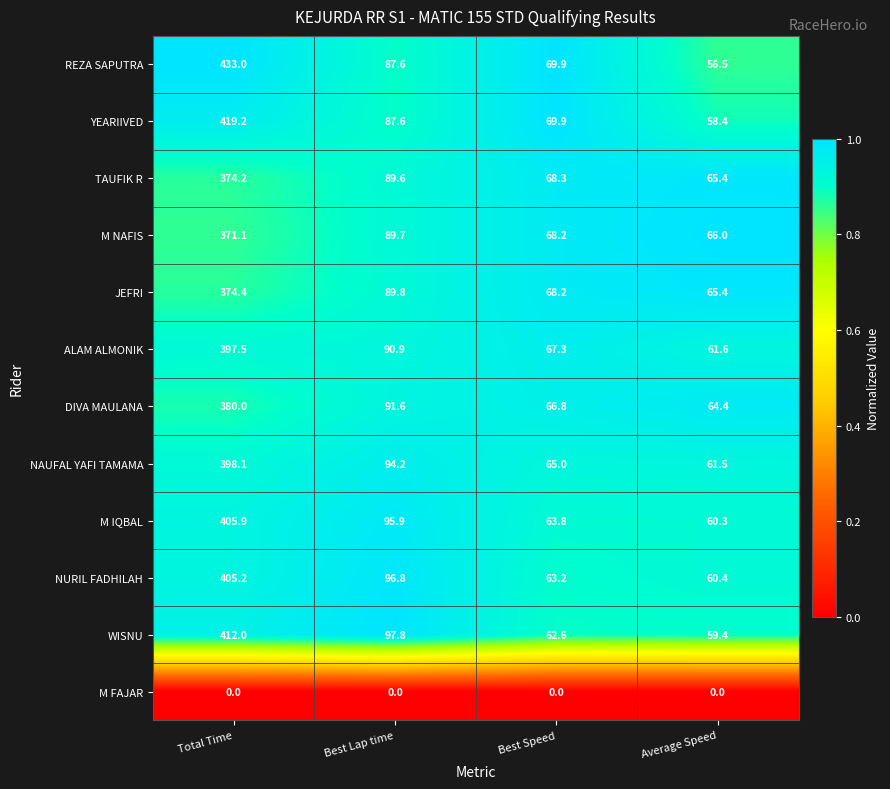

Which series has the widest spread of values?

REZA SAPUTRA